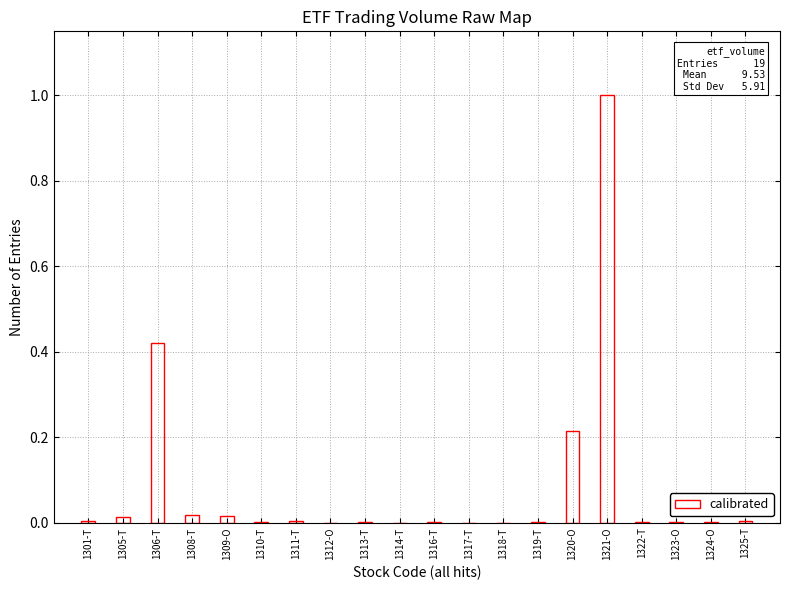

Which label corresponds to the largest value in the chart?

1321-O